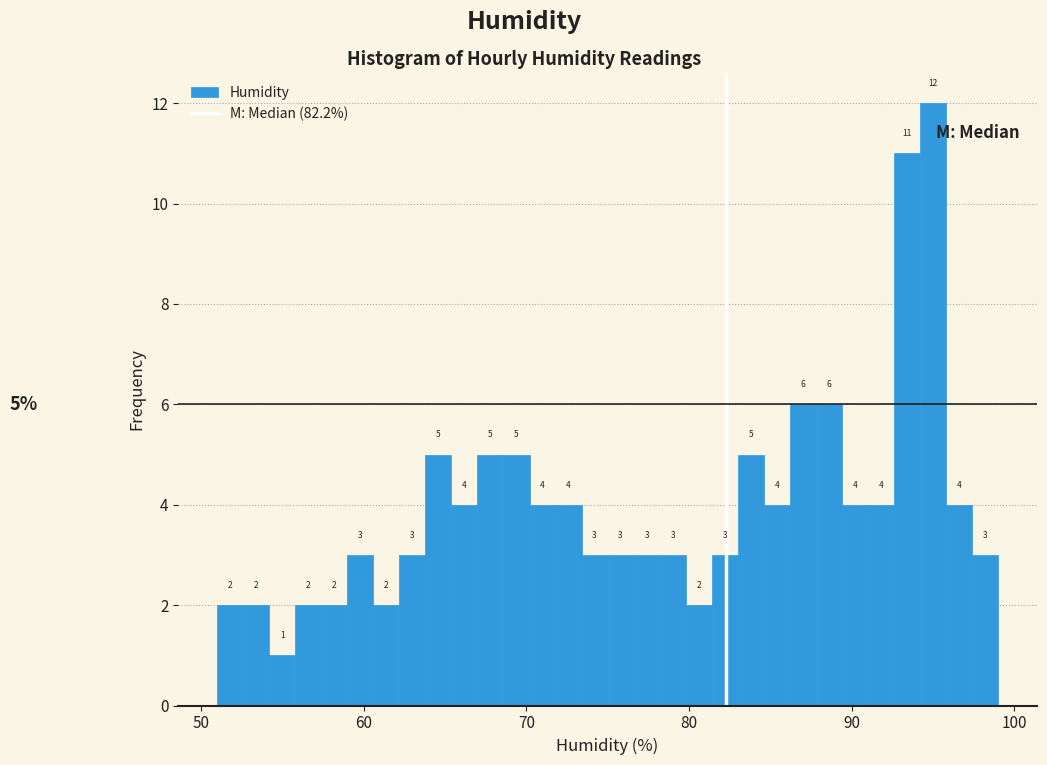

Around what value on the x-axis is the tallest bar? Give the approximate position of its centre, as read against the axis.

95